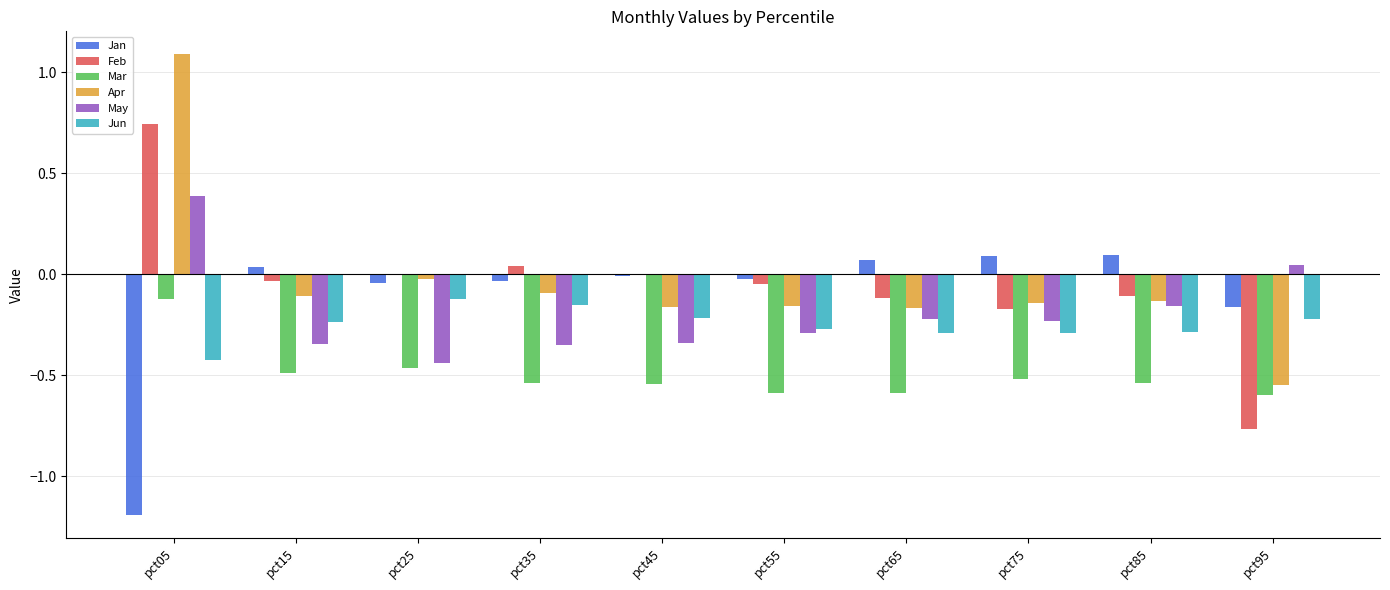

What is the sum of all Mar values?

-5.0